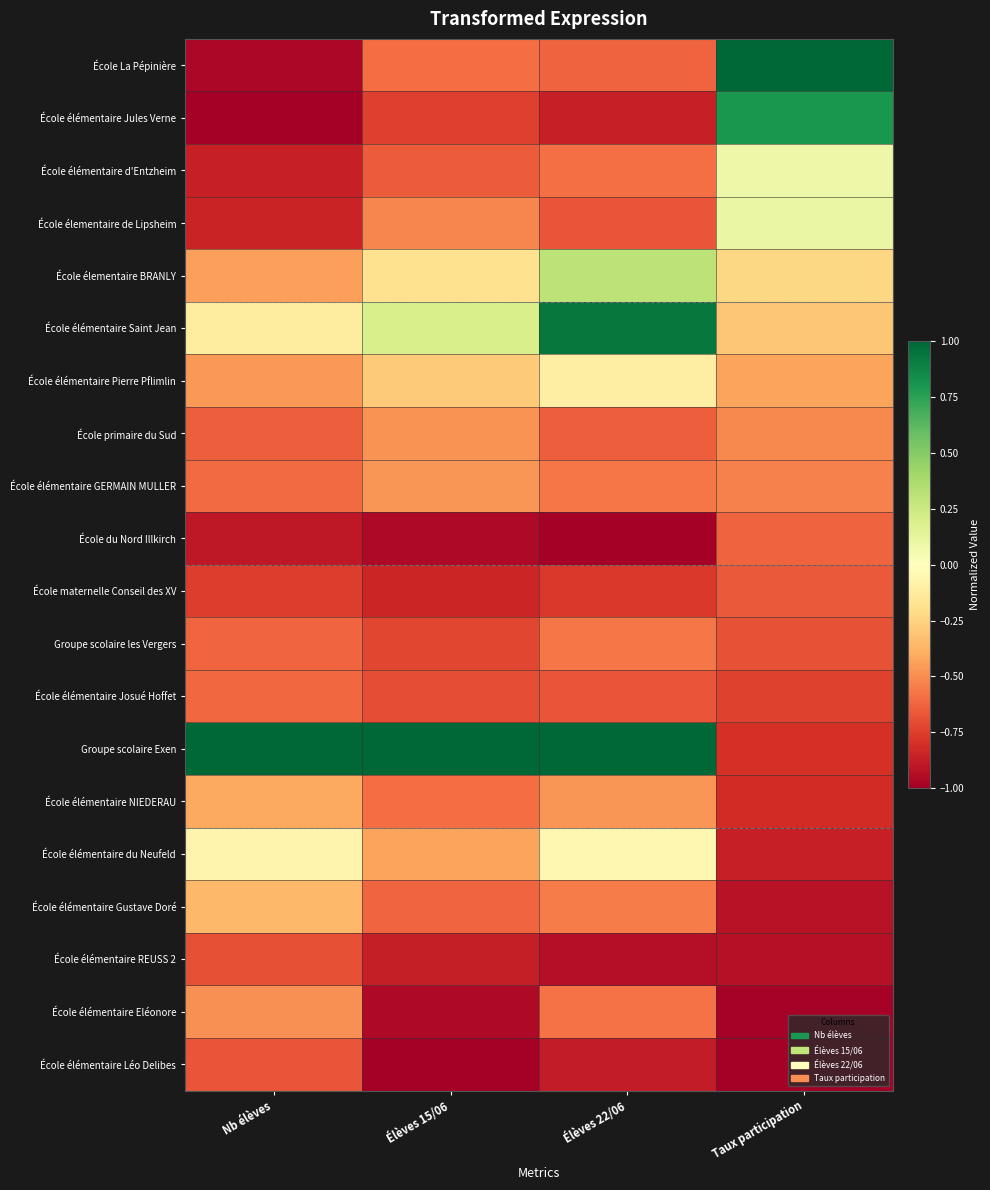

What is the maximum value shown in the chart?

1.0